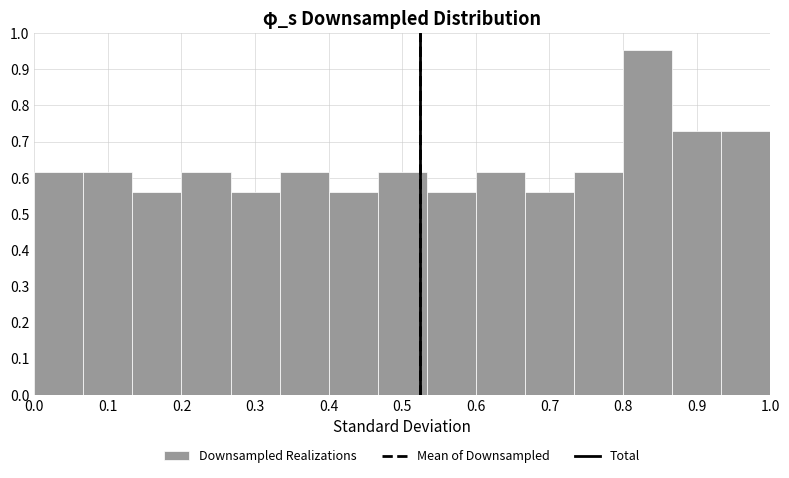

Reading left to right, list every bar in this chart as the range it spans on the x-axis followed by its height. Neither the bar edges nor the heights are printed on the chart, so give them approximately, as read against the axes.

0.00 to 0.07: 0.62
0.07 to 0.13: 0.62
0.13 to 0.20: 0.56
0.20 to 0.27: 0.62
0.27 to 0.33: 0.56
0.33 to 0.40: 0.62
0.40 to 0.47: 0.56
0.47 to 0.53: 0.62
0.53 to 0.60: 0.56
0.60 to 0.67: 0.62
0.67 to 0.73: 0.56
0.73 to 0.80: 0.62
0.80 to 0.87: 0.95
0.87 to 0.93: 0.73
0.93 to 1.00: 0.73